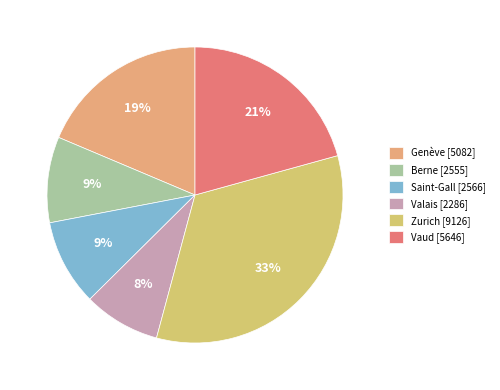

Is it true that Genève is 32% of the pie?

False